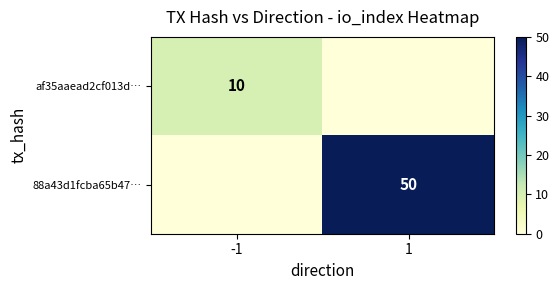

The 88a43d1fcba65b47… series shows 50 at 1. True or false?

True